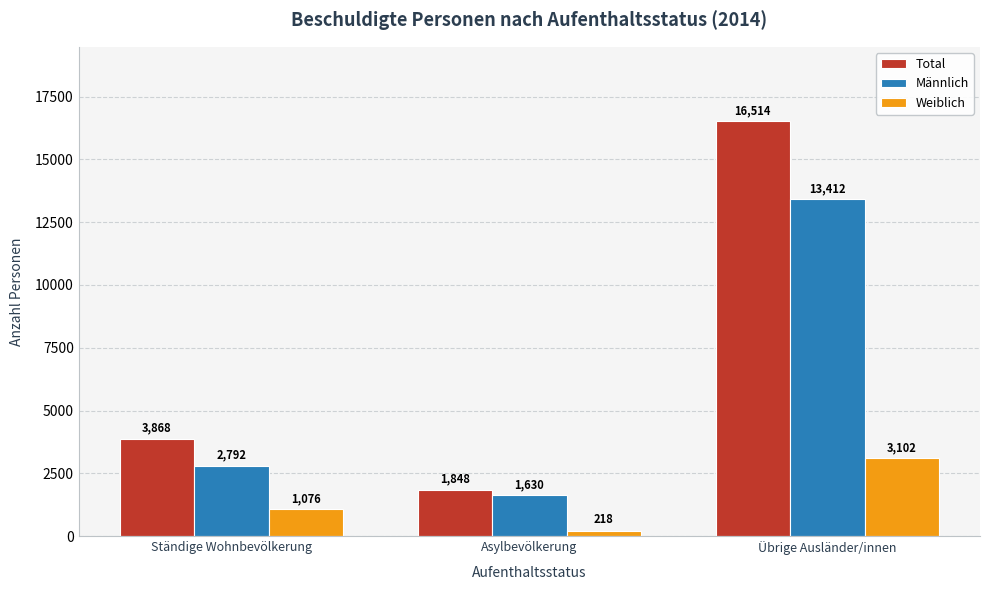

What is the label of the 1st bar from the right?

Übrige Ausländer/innen